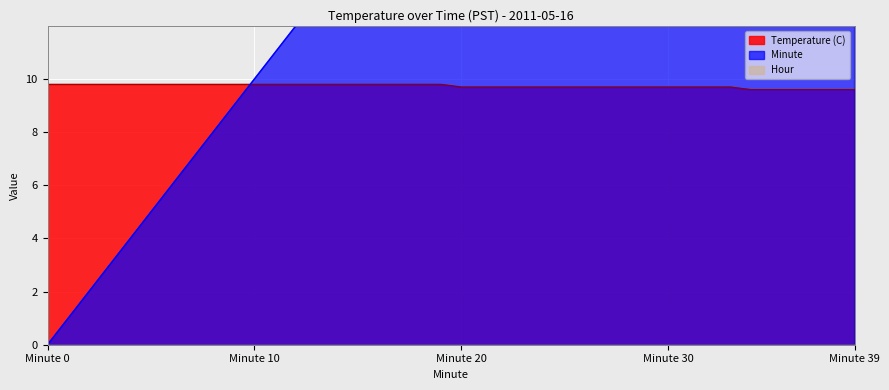

What is the value of the Minute point at the 40th from the left?

39.0